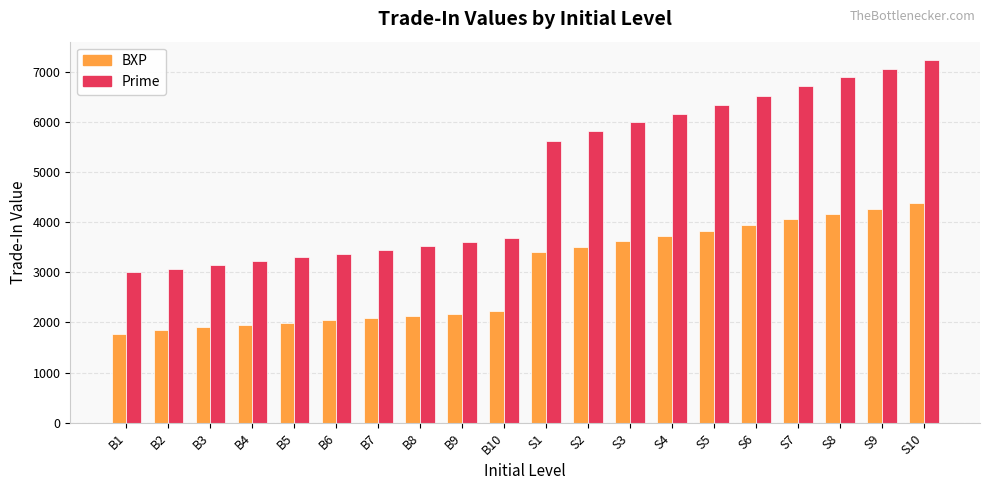

Where is BXP nearest to the value 3069?

S1